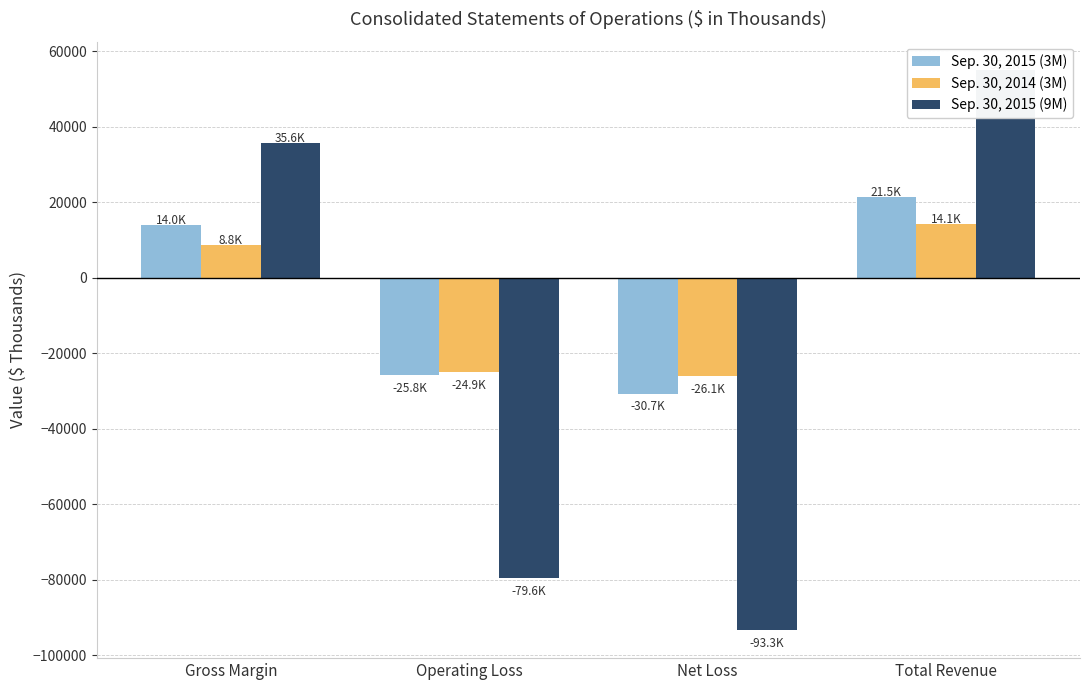

Where is Sep. 30, 2015 (3M) nearest to the value -4596?

Gross Margin